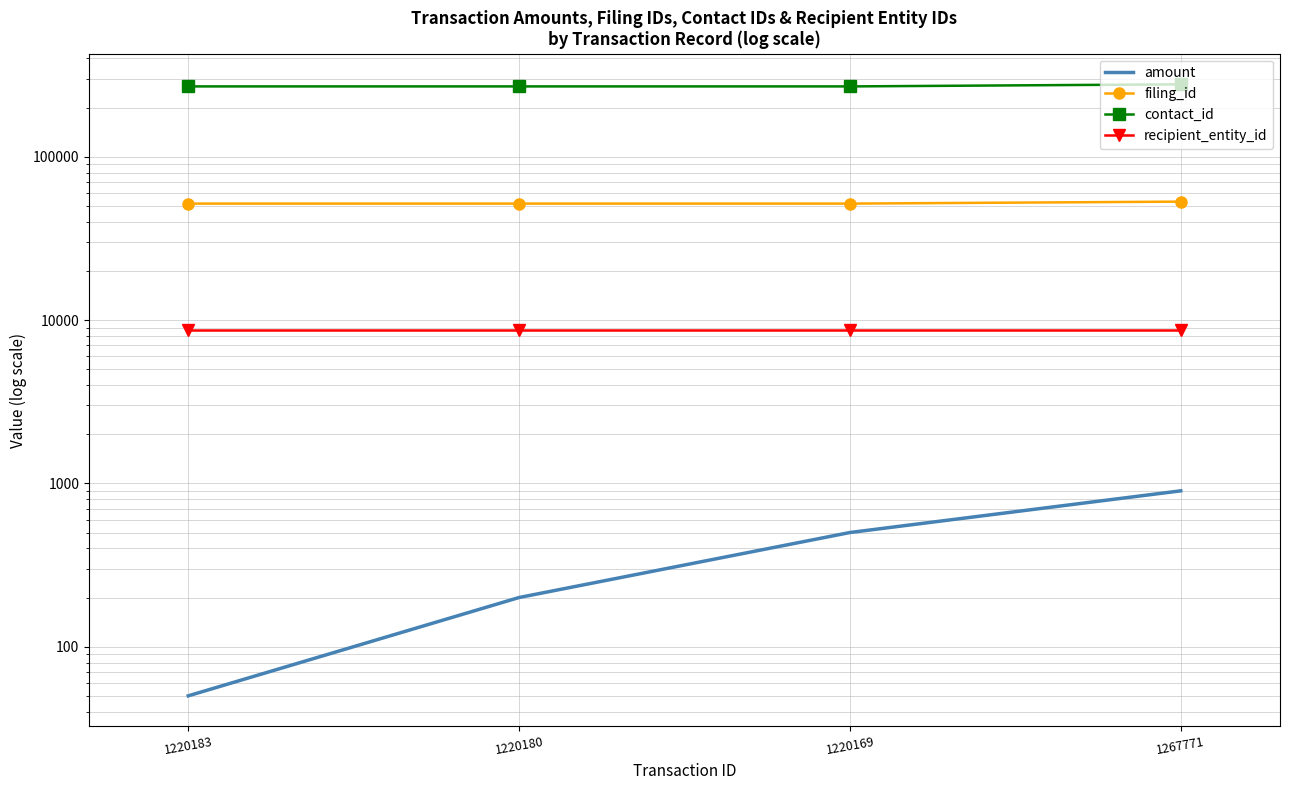

Between 1220169 and 1267771, which series saw the biggest shift?

contact_id